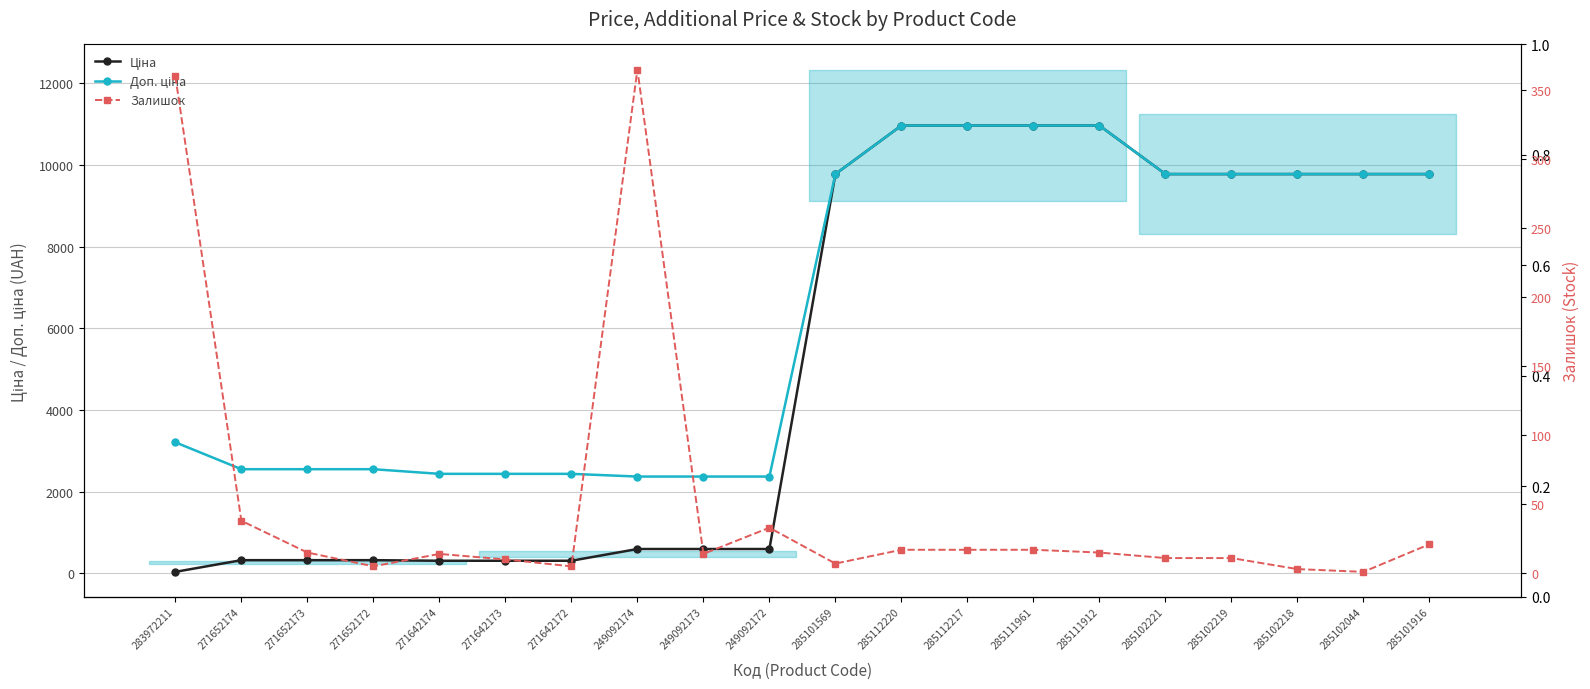

Which series has the widest spread of values?

Ціна